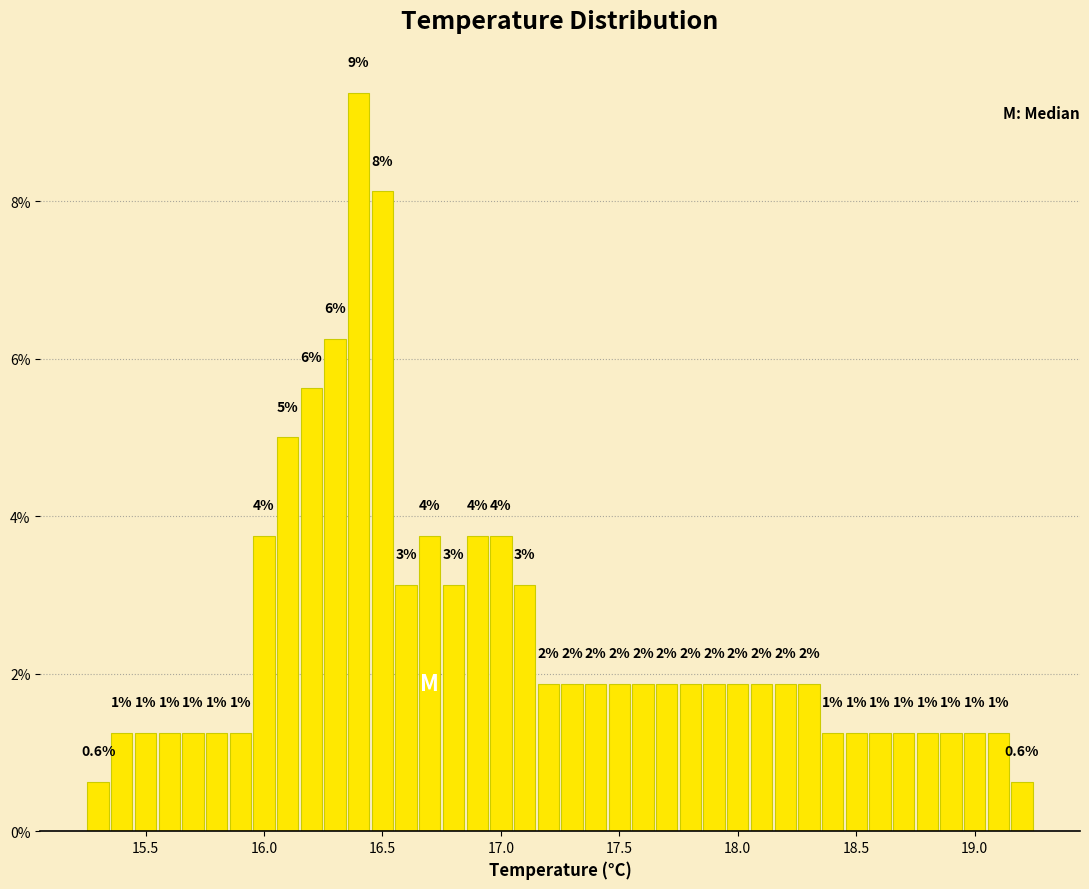

Around what value on the x-axis is the tallest bar? Give the approximate position of its centre, as read against the axis.

16.40